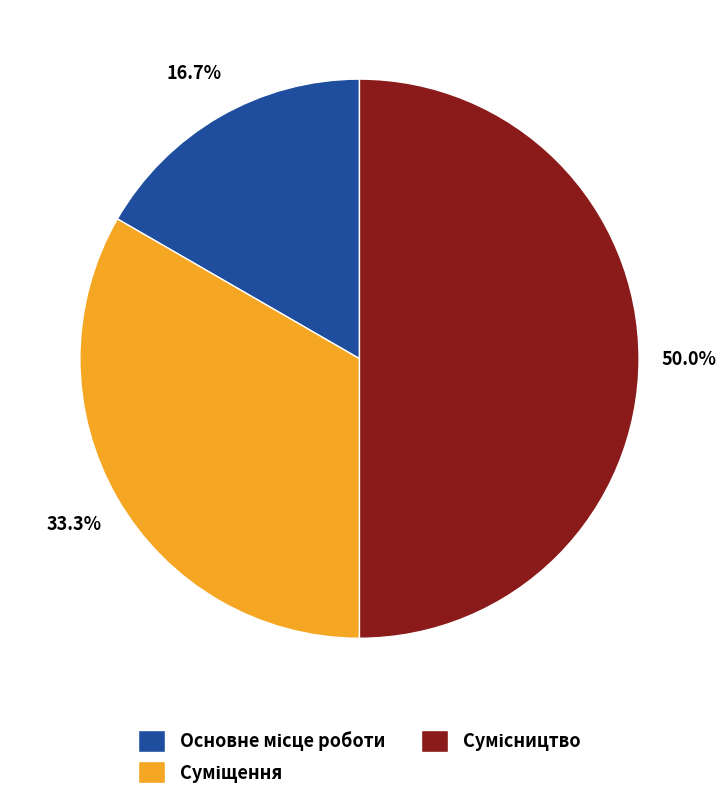

To the nearest percent, what is the average slice percentage?

33%